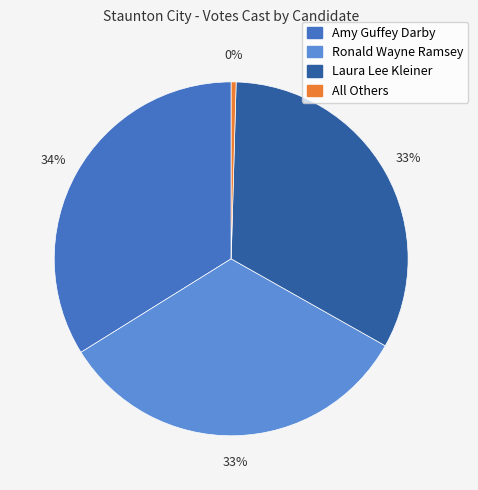

Count the number of slices in the pie.

4